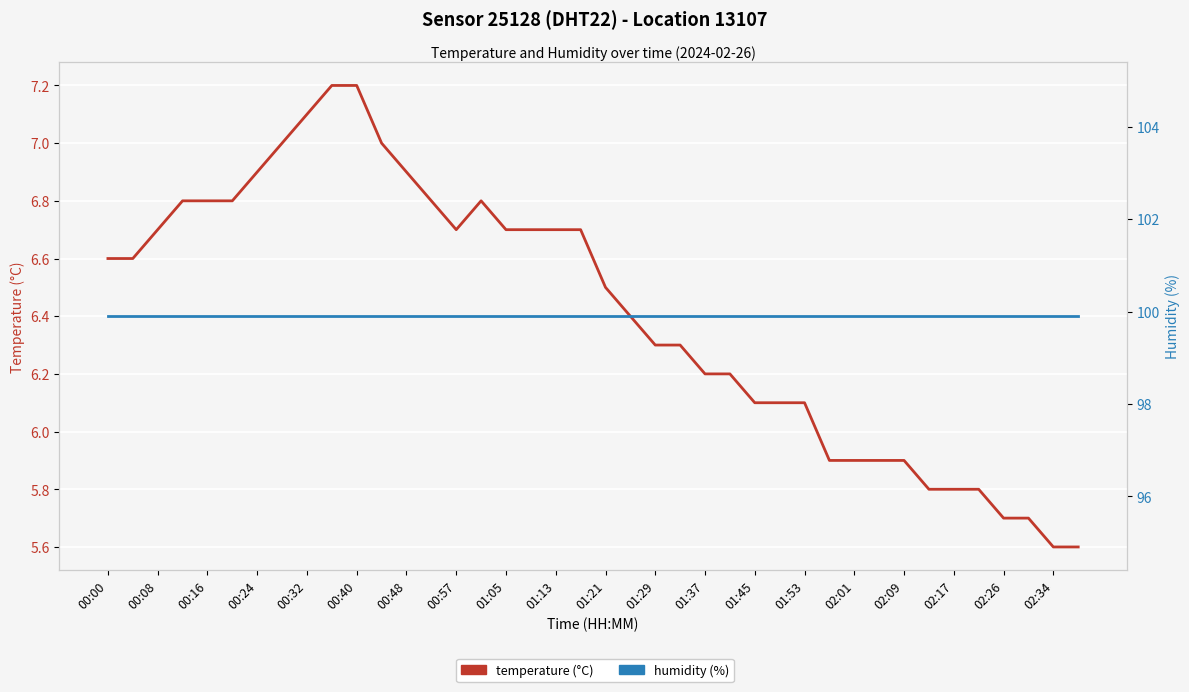

What is the highest value of the temperature (°C) series?

7.2